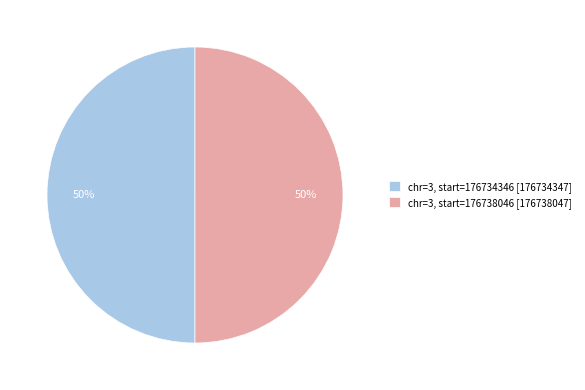

True or false: chr=3, start=176738046 accounts for 50% of the total.

True